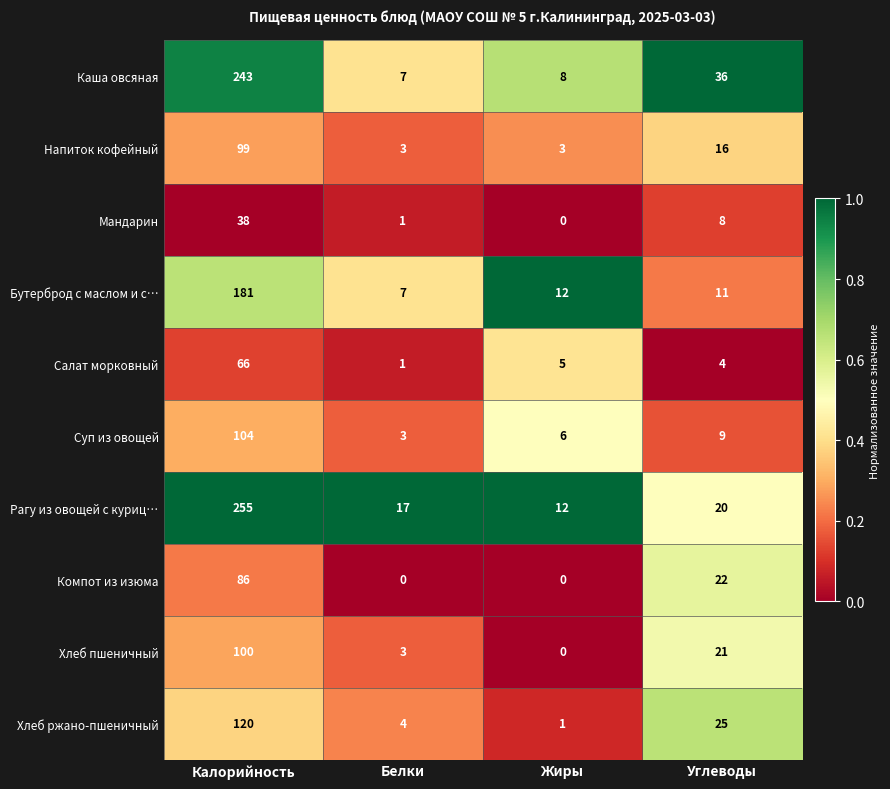

Count the Напиток кофейный values in the range 3 to 99.

4